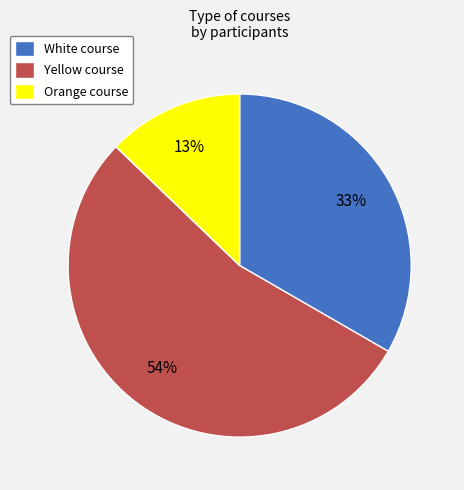

To the nearest percent, what is the difference between the largest and smallest slice percentages?

41%